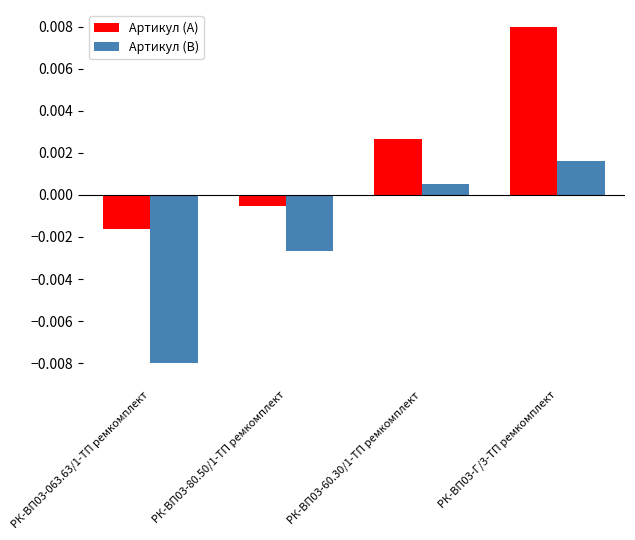

How many bars are there in total?

8